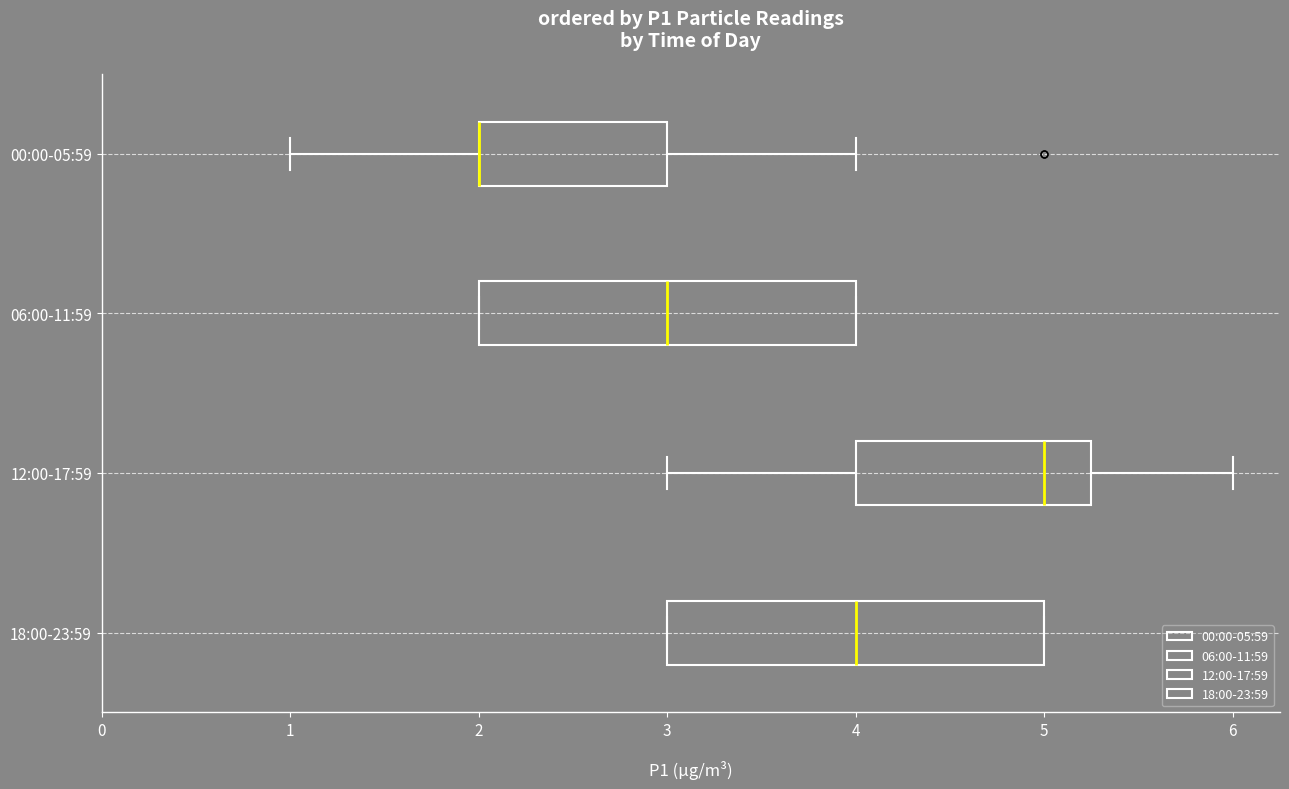

Reading bottom to top, read every box against the x-axis: the position of its median line, the range the box covers, and the ends of its whiskers. The values are not printed on the chart, so give them approximately, as read against the axis.

18:00-23:59: median 4.0, box 3.0 to 5.0, whiskers 3.0 to 5.0
12:00-17:59: median 5.0, box 4.0 to 5.3, whiskers 3.0 to 6.0
06:00-11:59: median 3.0, box 2.0 to 4.0, whiskers 2.0 to 4.0
00:00-05:59: median 2.0 (drawn on the box's left edge), box 2.0 to 3.0, whiskers 1.0 to 4.0